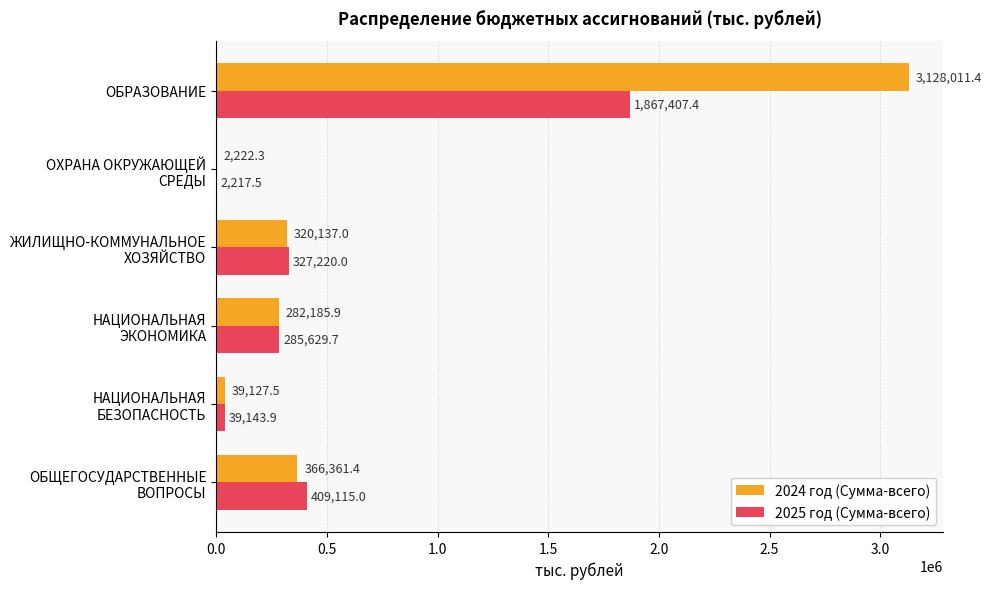

Which series has the widest spread of values?

2024 год (Сумма-всего)